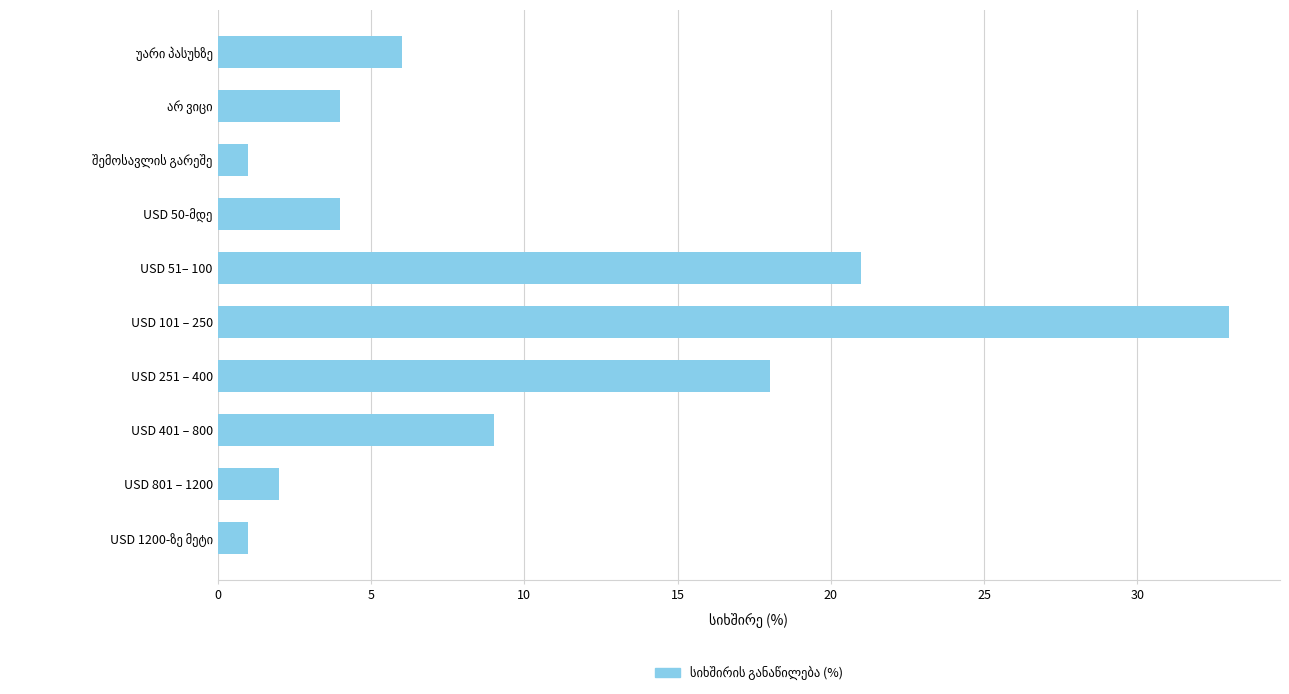

True or false: the data shows 2 at USD 801 – 1200.

True